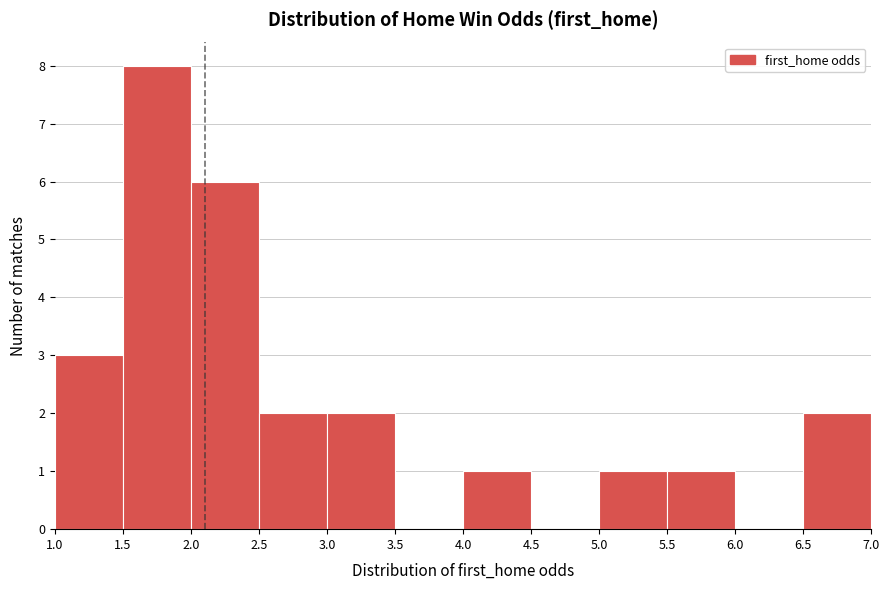

What is the height of the bar covering 1.5 to 2.0 on the x-axis? The values are not printed on the chart, so give them approximately, as read against the axis.

8